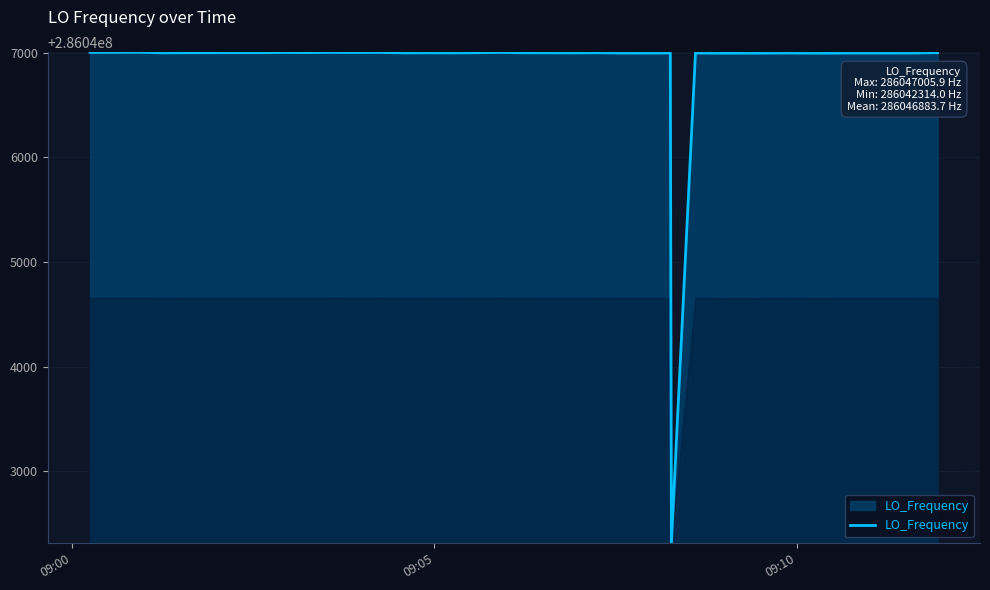

What is the smallest value displayed?

286042314.0